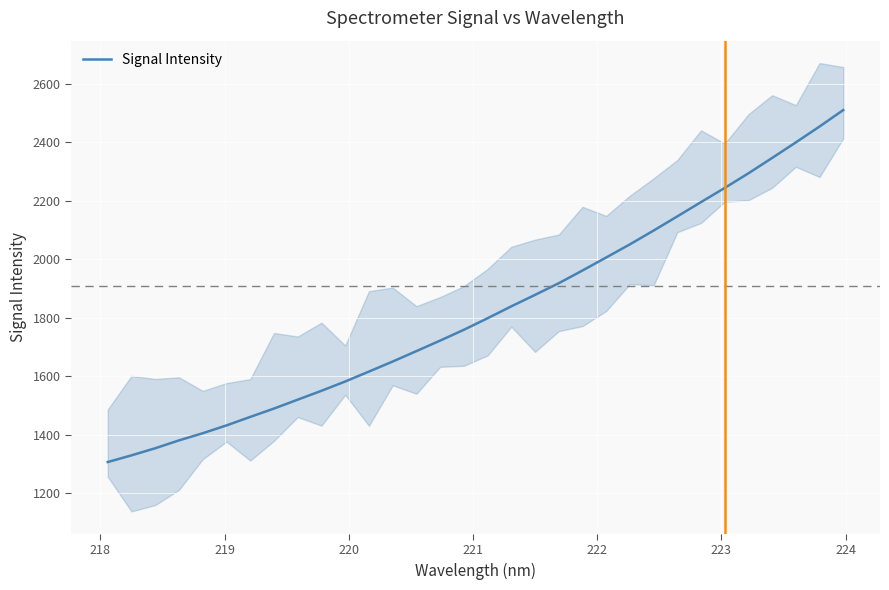

What is the difference between the maximum and second lowest values?

1181.9